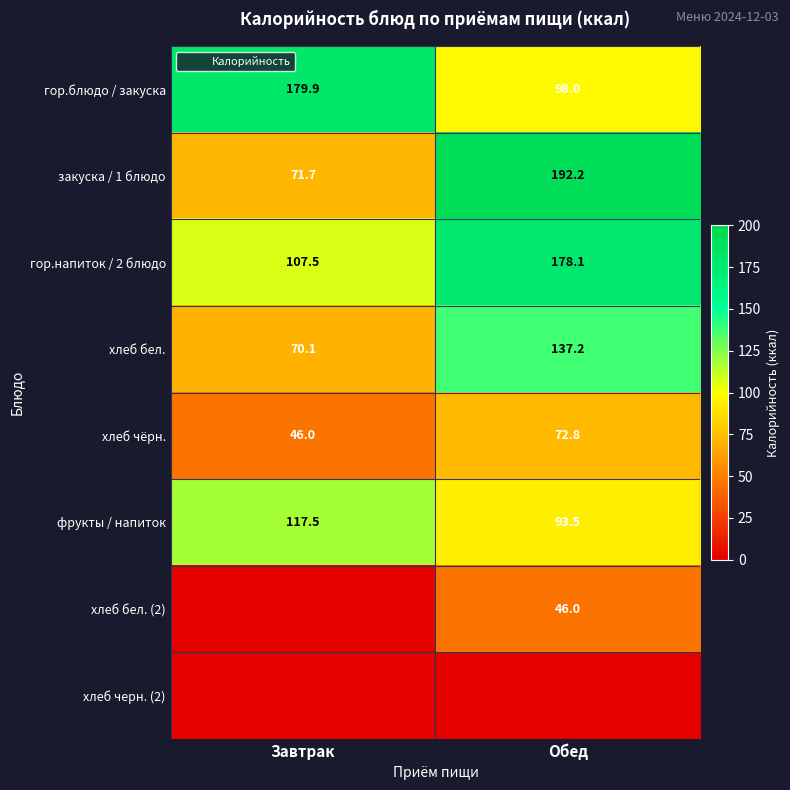

Which series has the widest spread of values?

закуска / 1 блюдо